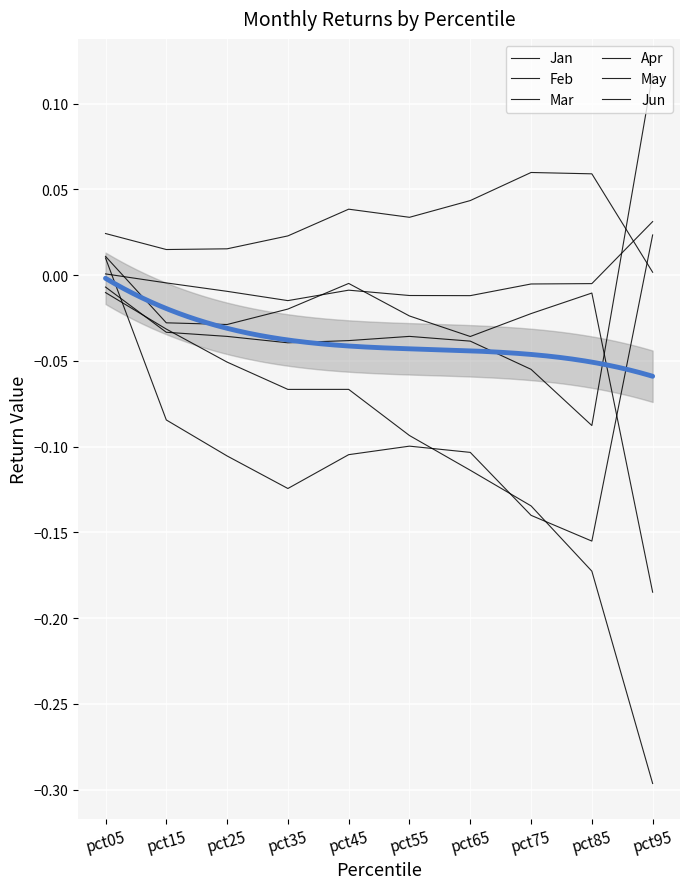

Which series has the largest total across all categories?

Mar